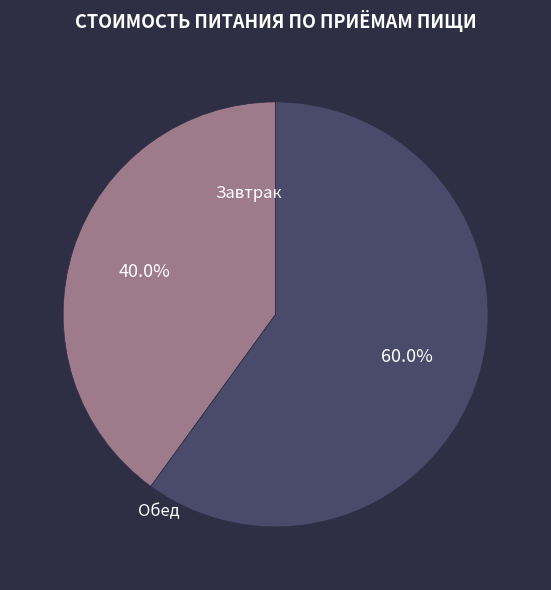

Is there any slice that represents more than half of the pie?

Yes